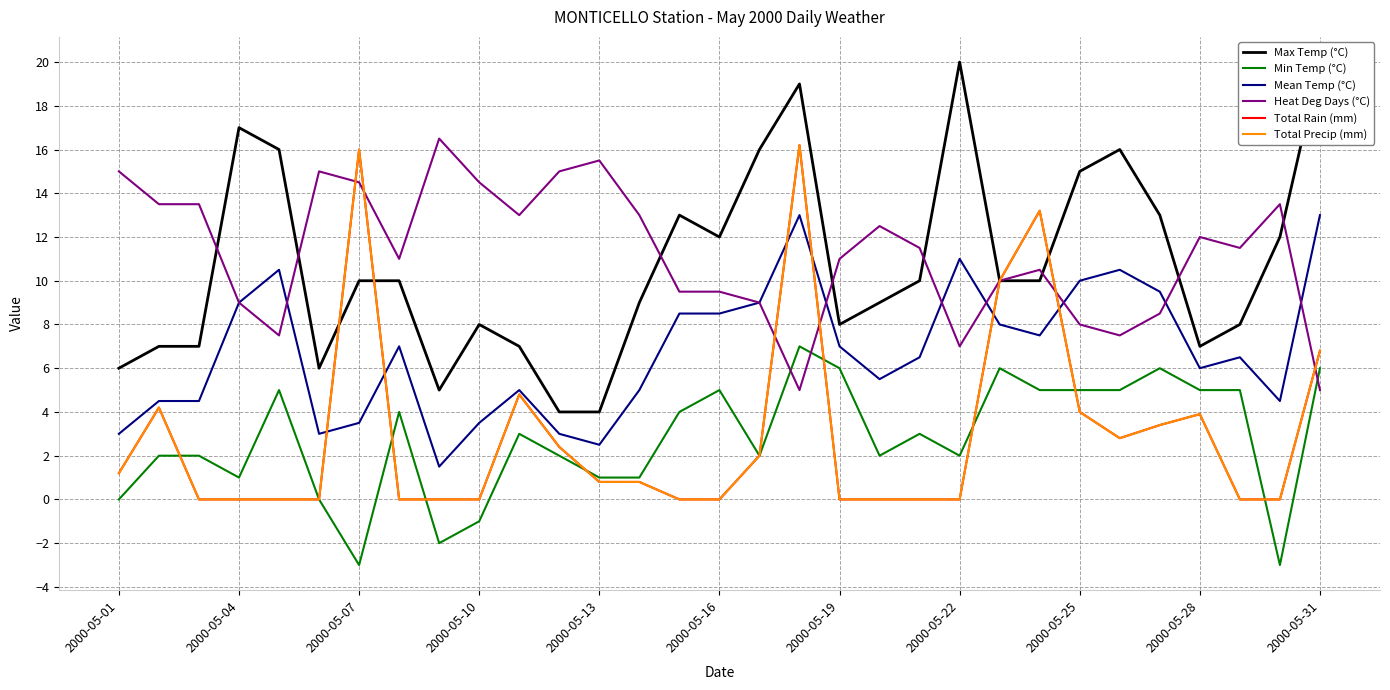

Which series ends up on top after the final intersection of Mean Temp (°C) and Total Rain (mm)?

Mean Temp (°C)